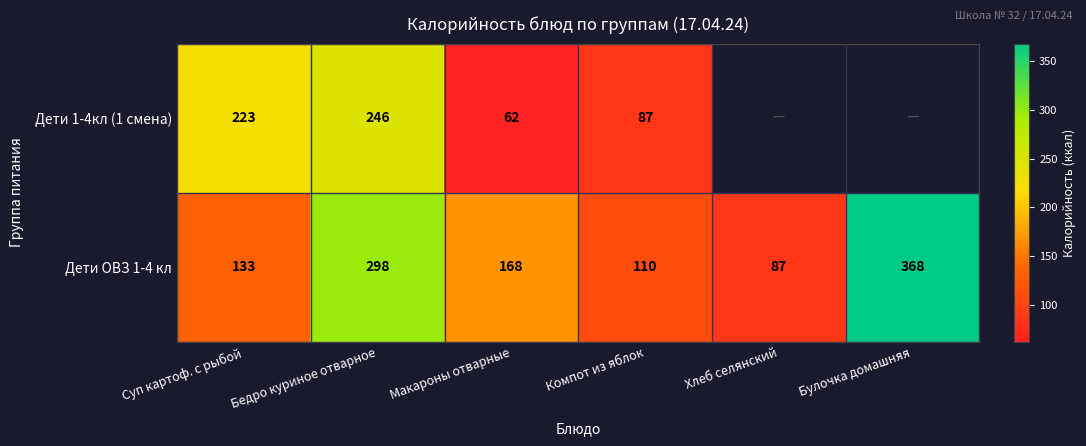

The value of Дети ОВЗ 1-4 кл at Хлеб селянский is 87. True or false?

True